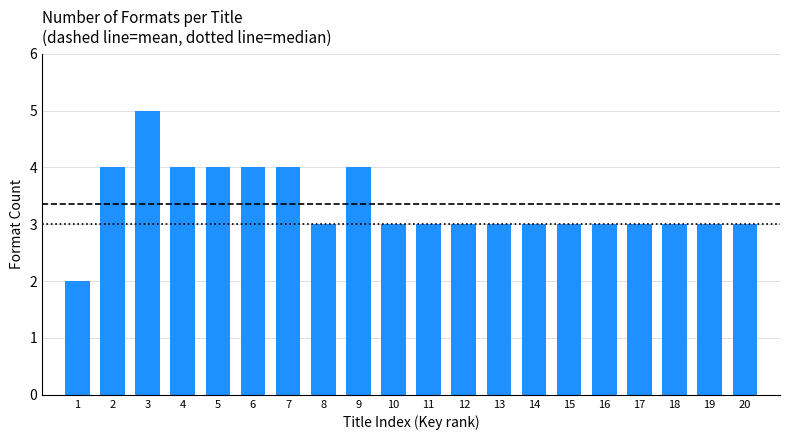

Reading right to left, extract all data points from this chart.

20=3	19=3	18=3	17=3	16=3	15=3	14=3	13=3	12=3	11=3	10=3	9=4	8=3	7=4	6=4	5=4	4=4	3=5	2=4	1=2